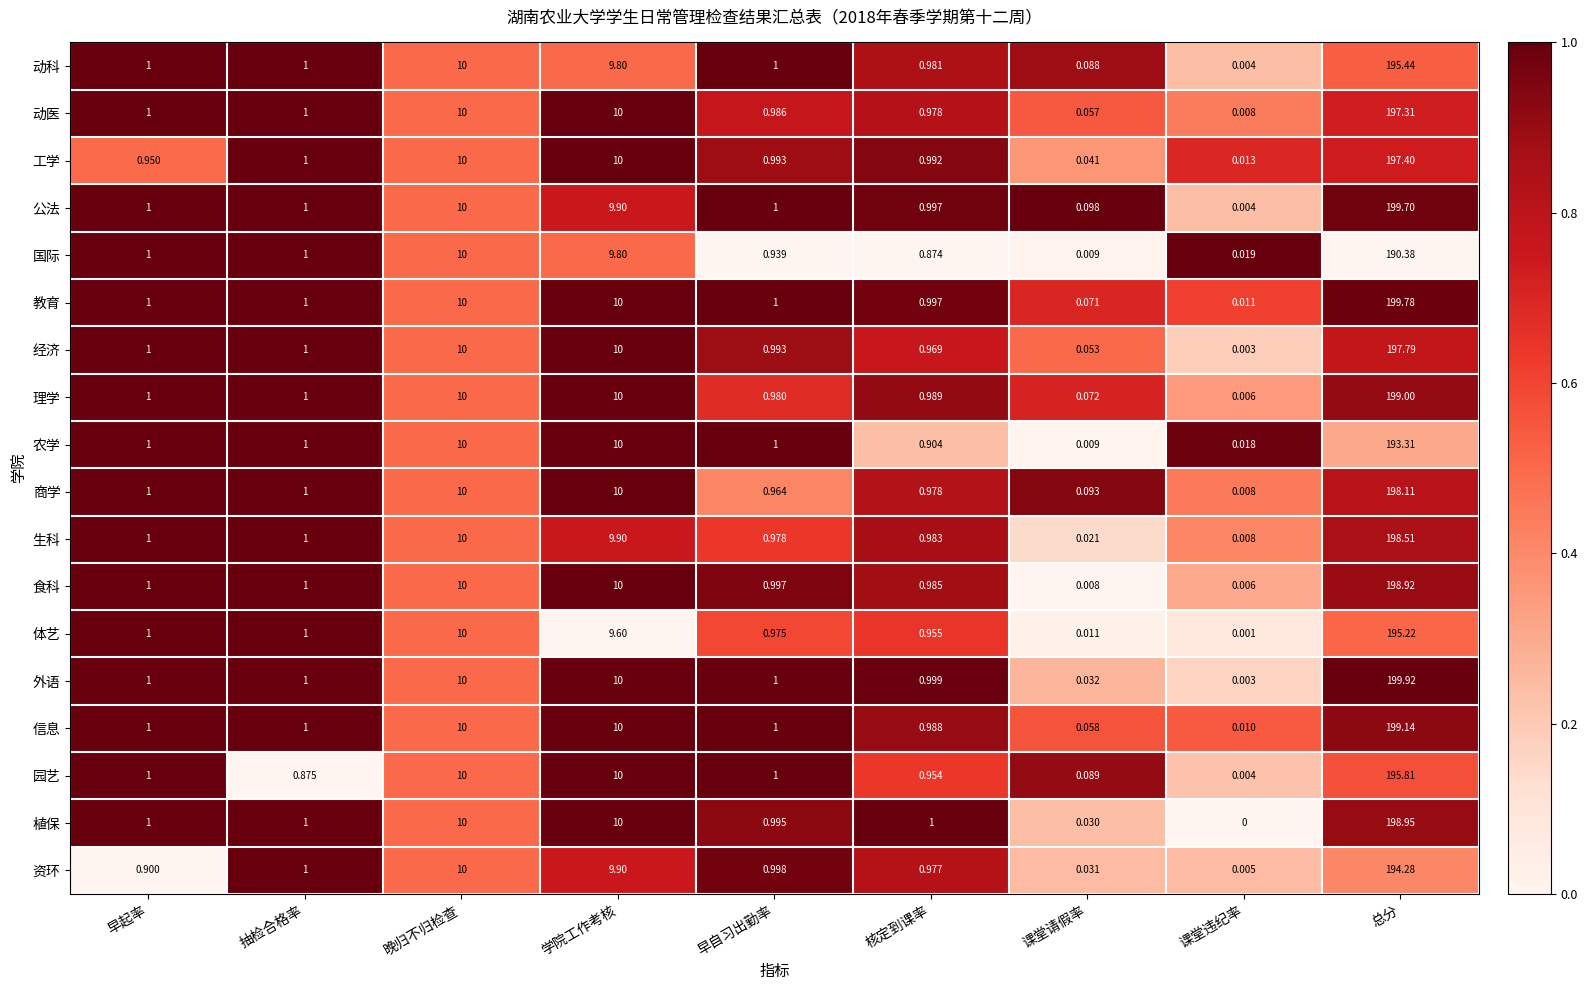

At which category is the sum across all series the highest?

总分